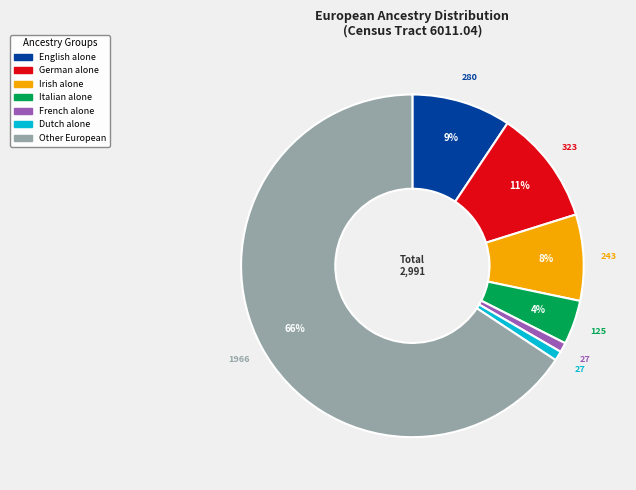

What percentage is the Italian alone slice, to the nearest percent?

4%